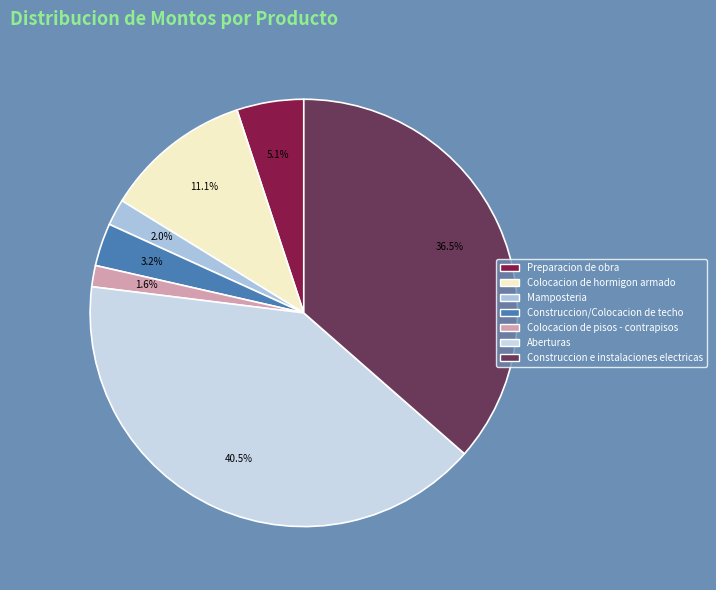

Count the number of slices in the pie.

7